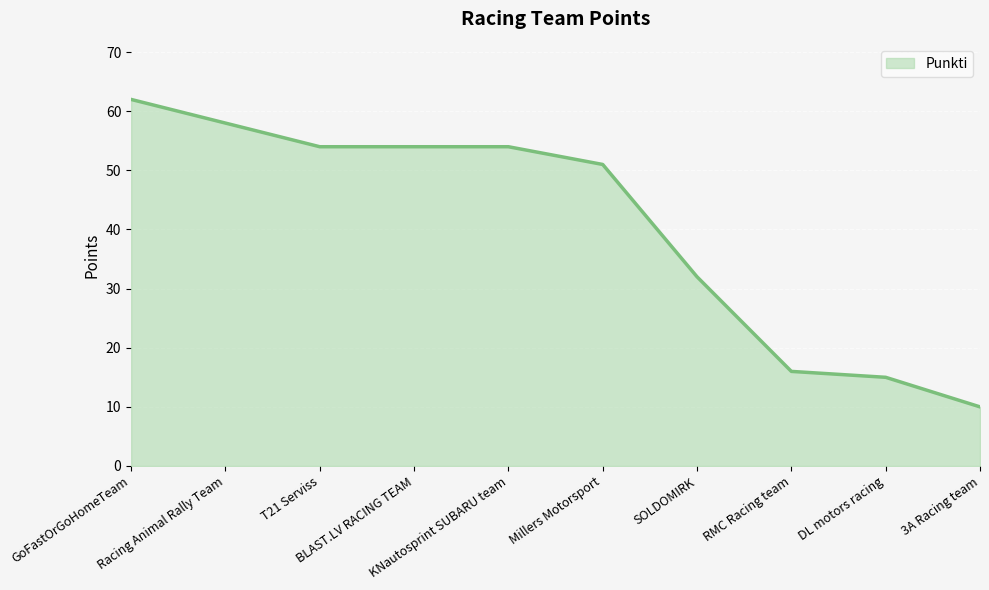

What is the difference between the maximum and minimum values?

52